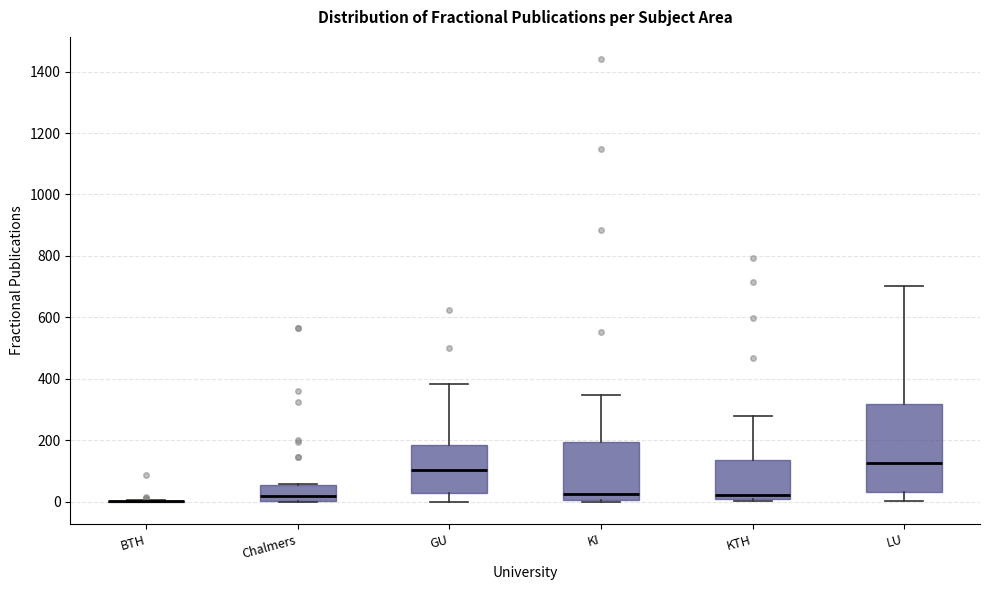

Where is the upper edge of the box for LU on the y-axis? The values are not printed on the chart, so give them approximately, as read against the axis.

320